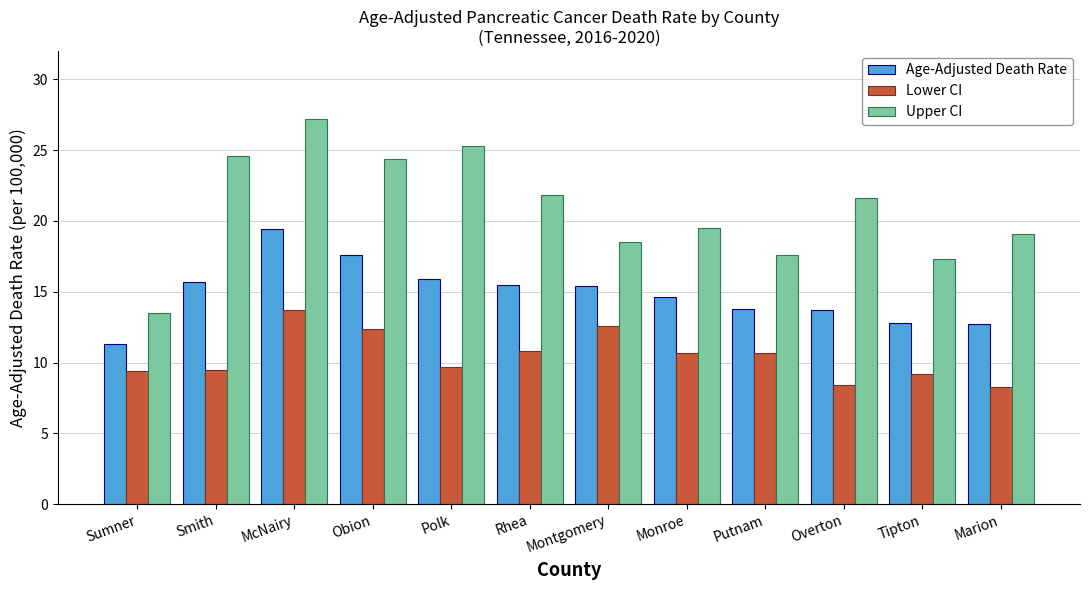

How many bars are there in total?

36